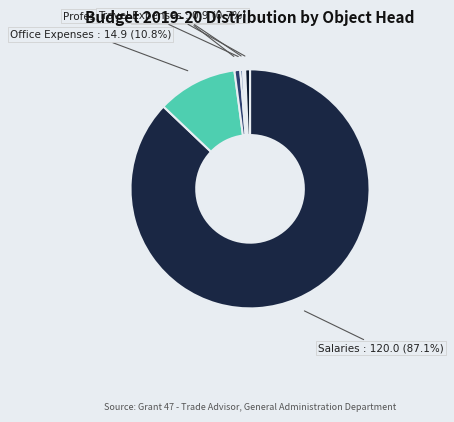

How many segments does this pie chart have?

6